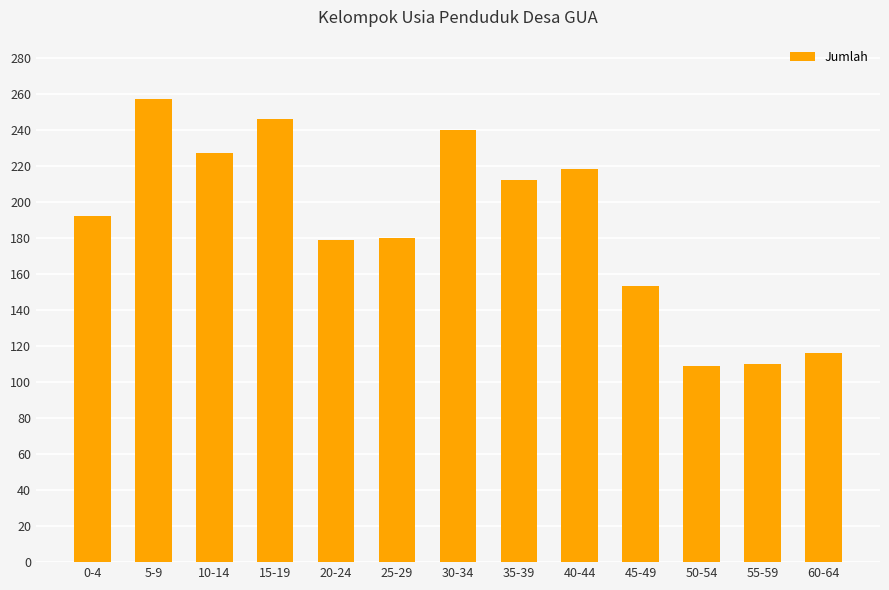

What is the smallest value displayed?

109